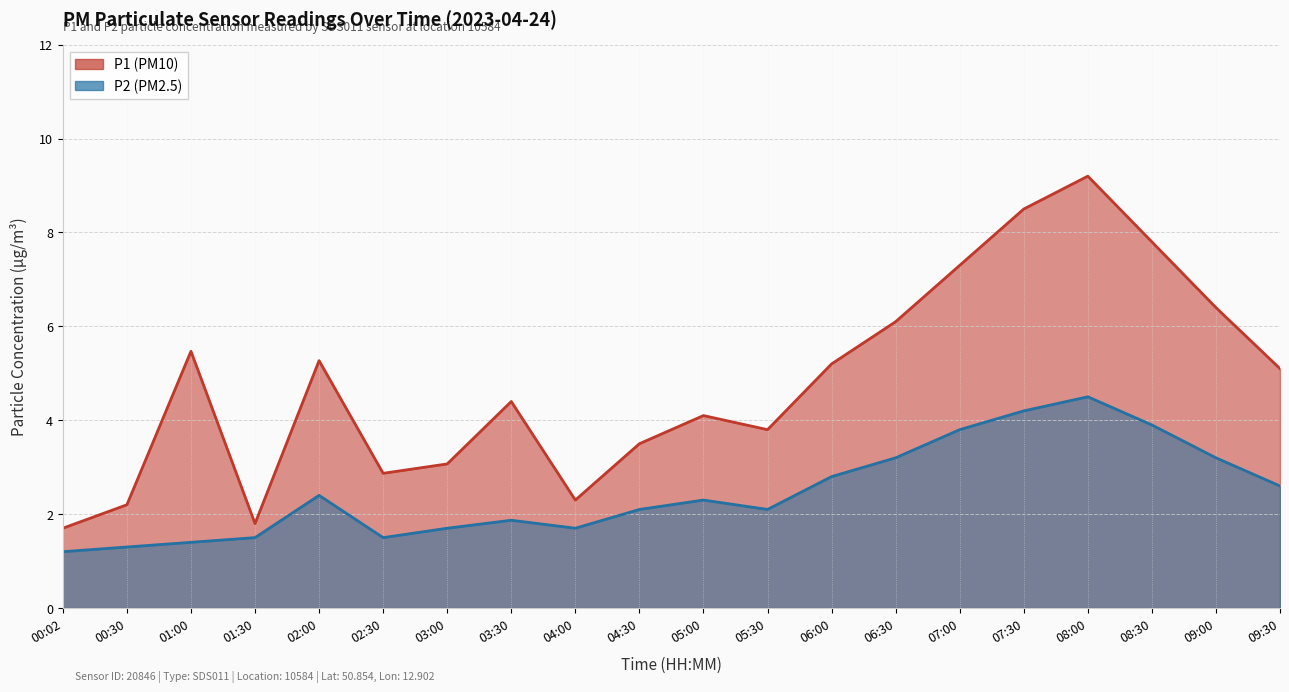

Is the value of P2 at 08:00 greater than the value of P1 at 06:30?

No